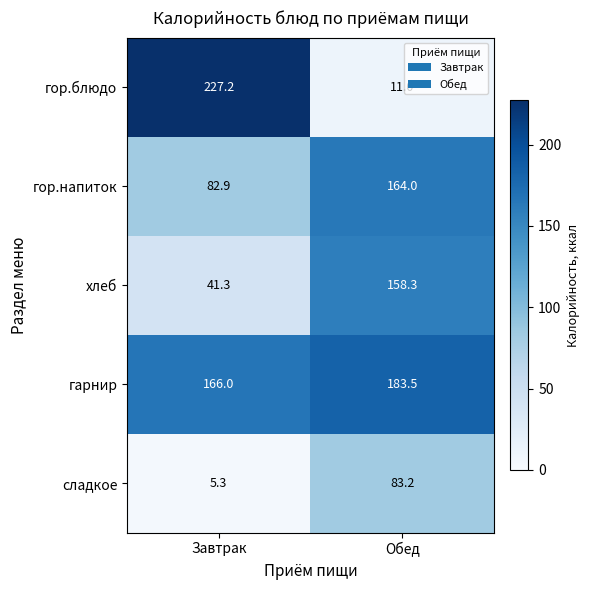

What is the difference between the хлеб values at Завтрак and Обед?

117.0